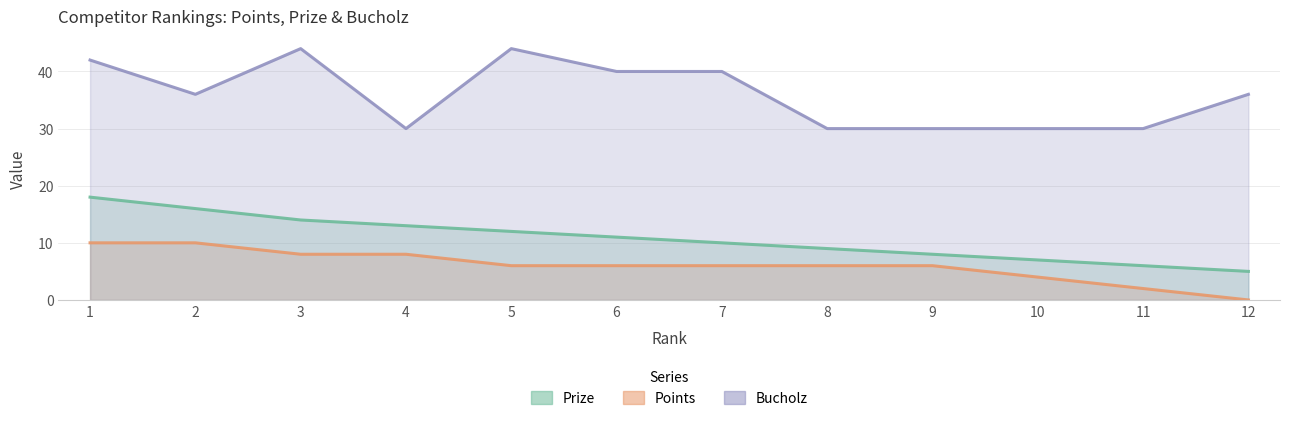

Is it true that Points equals 3 at 11?

False